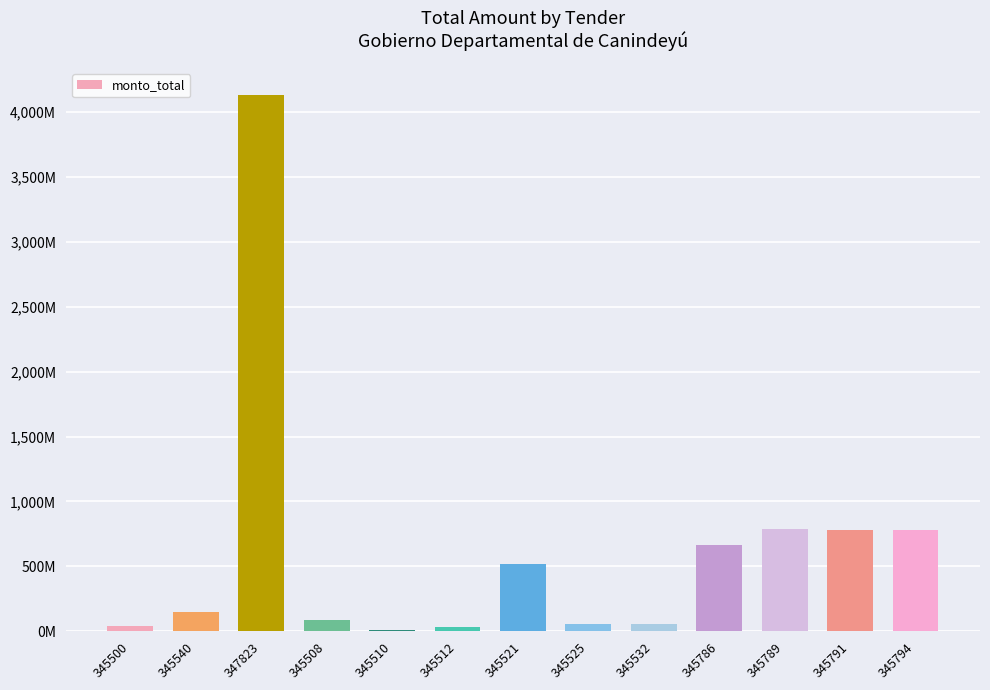

Approximately how many times larger is the value at 345500 compared to 345540?

0.3